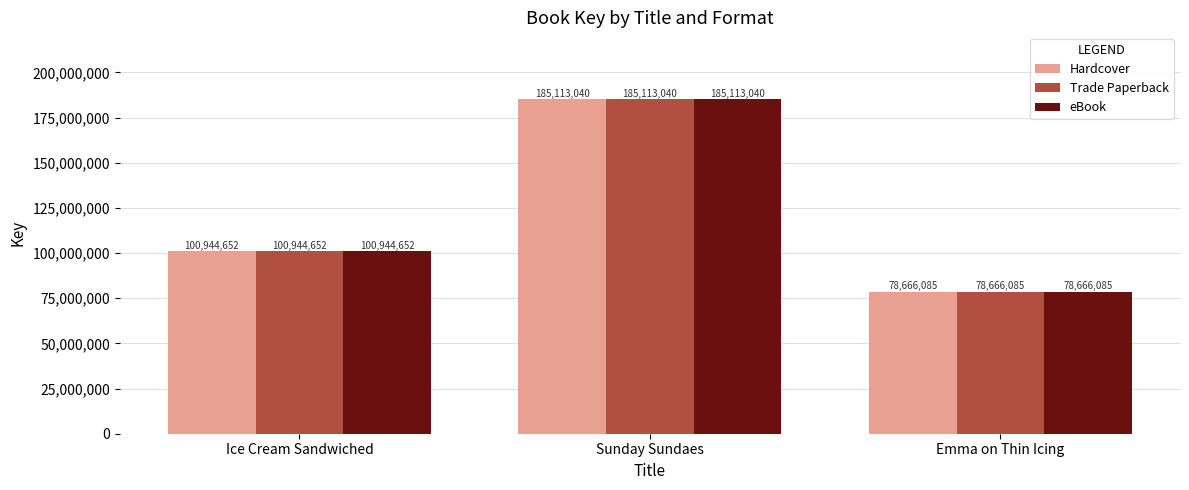

What is the highest value of the Trade Paperback series?

185113040